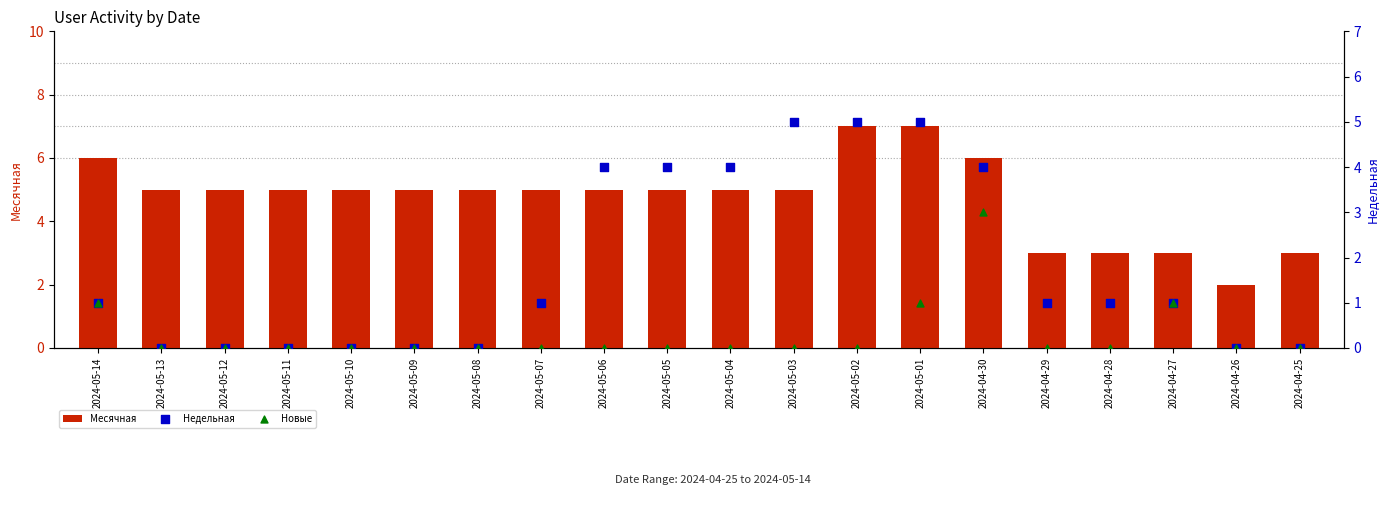

At which category is the sum across all series the highest?

2024-05-01